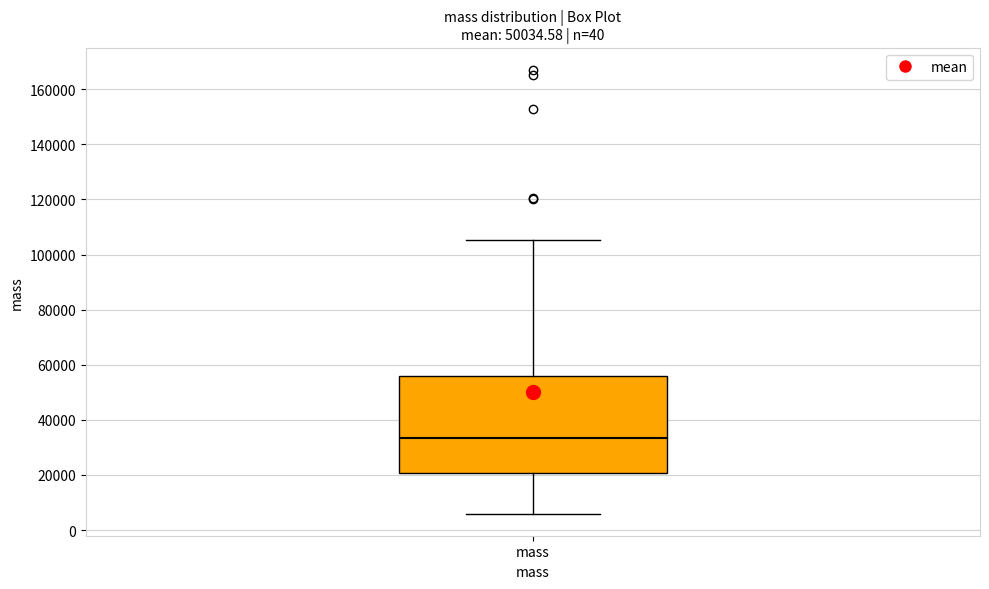

Where is the lower edge of the box for mass on the y-axis? The values are not printed on the chart, so give them approximately, as read against the axis.

20000